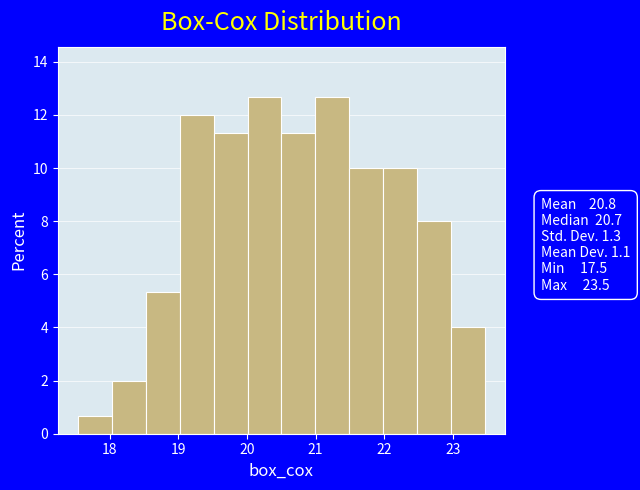

Reading left to right, list every bar in this chart as the range it spans on the x-axis followed by its height. Neither the bar edges nor the heights are printed on the chart, so give them approximately, as read against the axes.

17.5 to 18.0: 0.6
18.0 to 18.5: 2.0
18.5 to 19.0: 5.4
19.0 to 19.5: 12.0
19.5 to 20.0: 11.4
20.0 to 20.5: 12.6
20.5 to 21.0: 11.4
21.0 to 21.5: 12.6
21.5 to 22.0: 10.0
22.0 to 22.5: 10.0
22.5 to 23.0: 8.0
23.0 to 23.5: 4.0